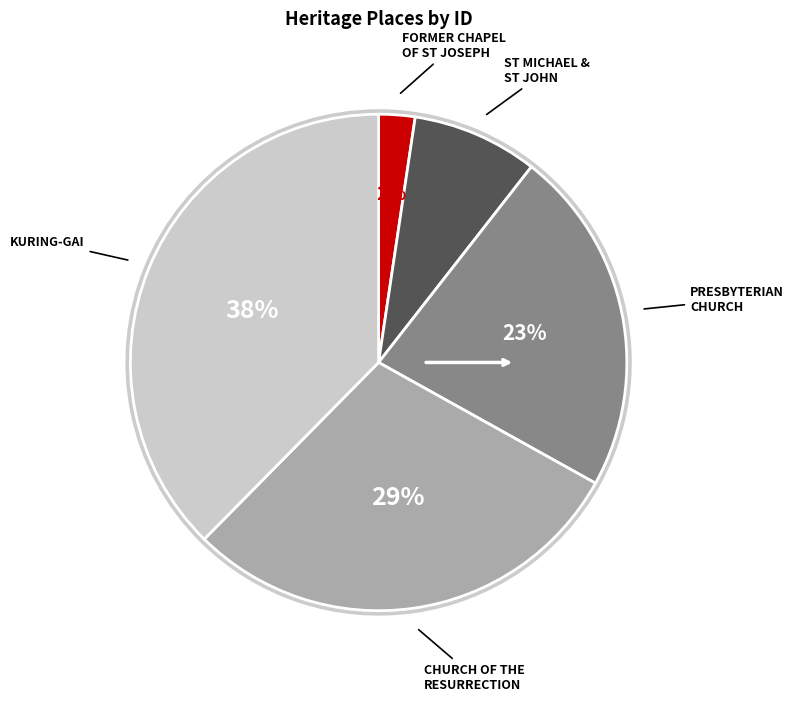

Between CHURCH OF THE RESURRECTION and FORMER CHAPEL OF ST JOSEPH, which is larger?

CHURCH OF THE RESURRECTION